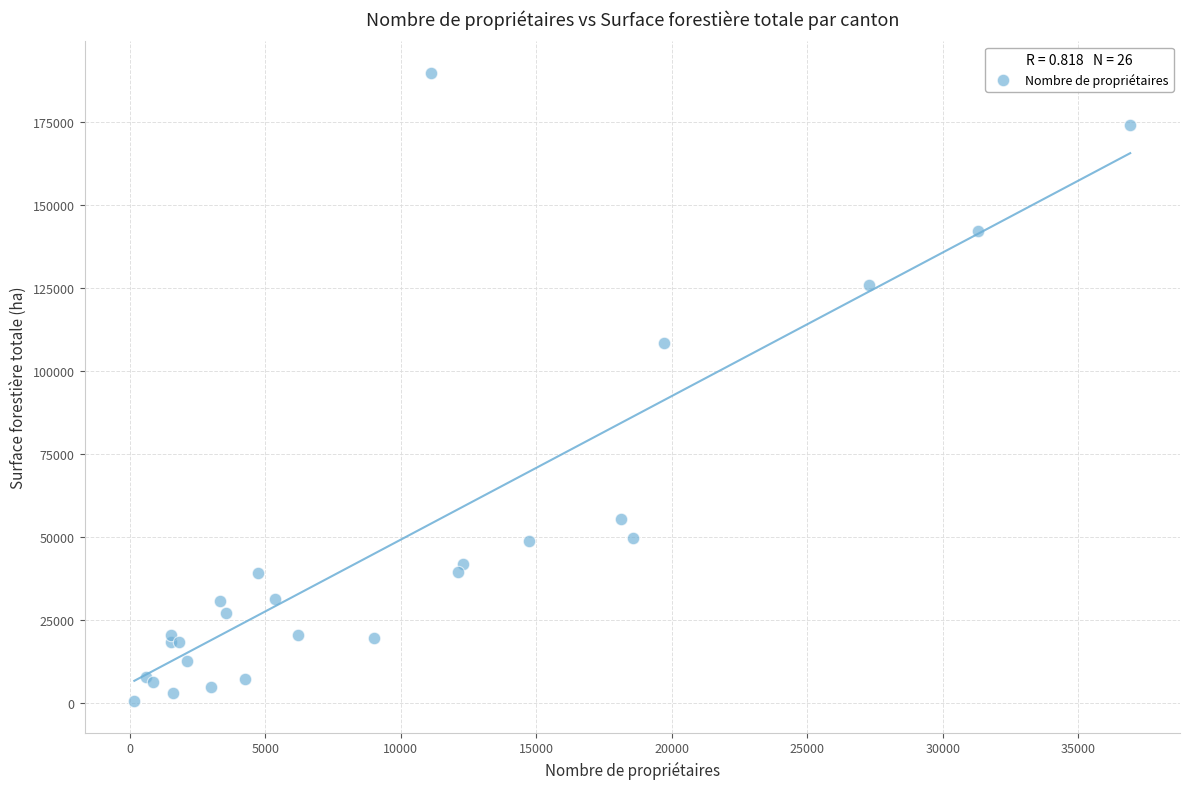

What Y value in the scatter plot is closest to 95242?

108610